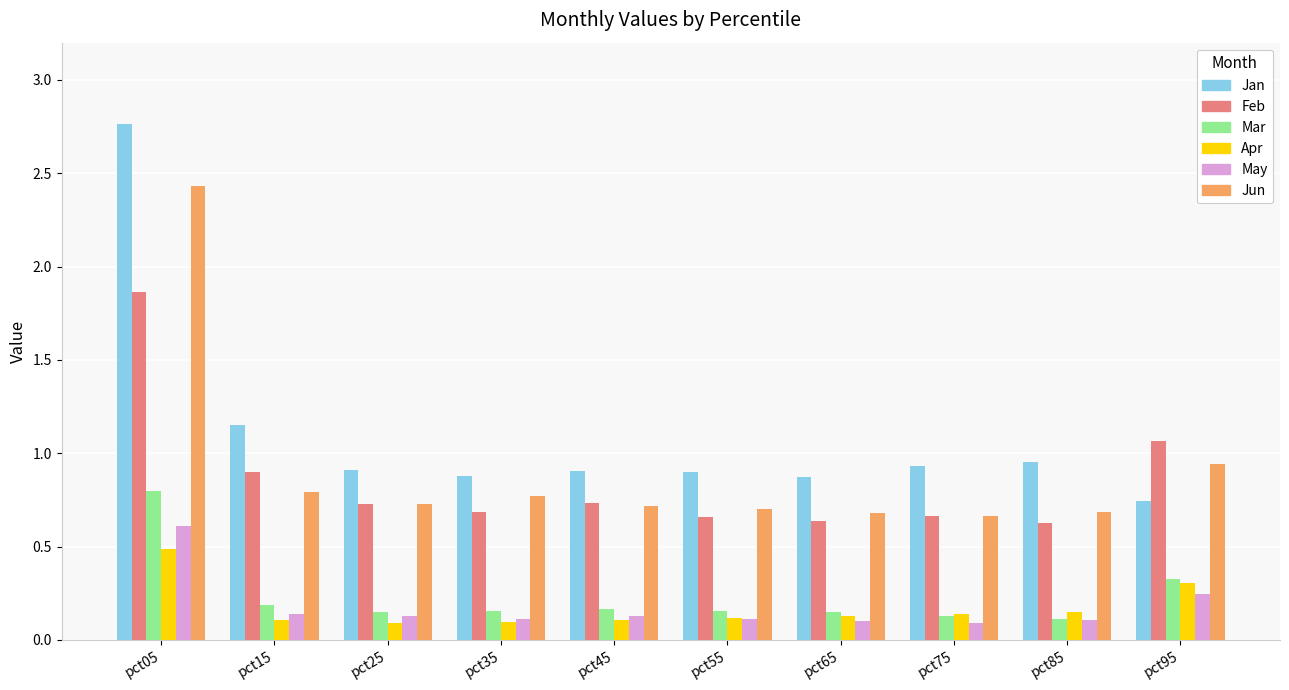

At which category does the chart reach its peak across all series?

pct05